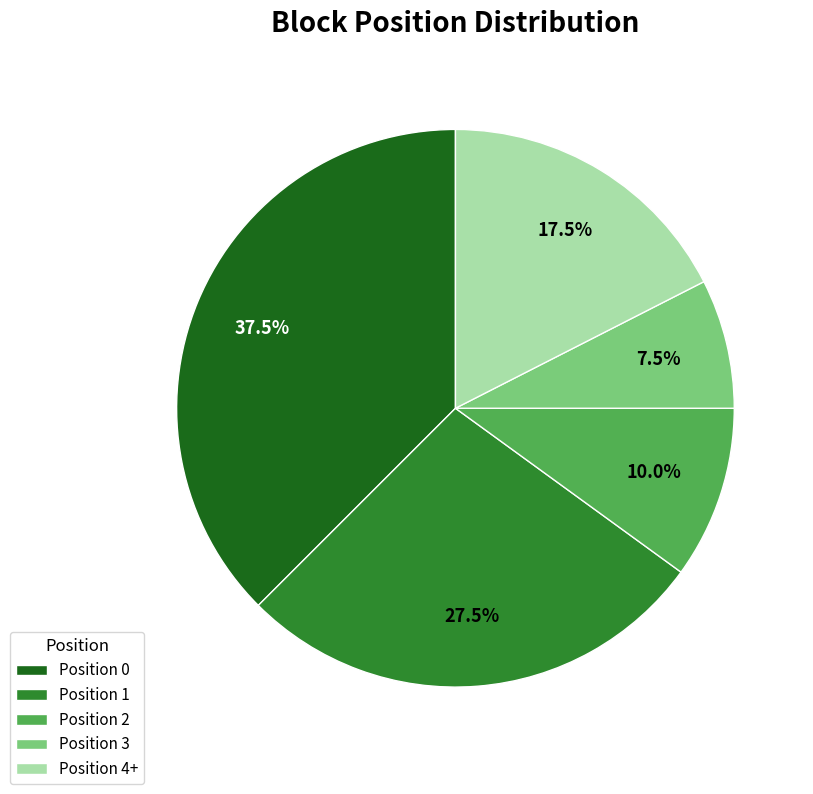

Does Position 2 account for over 50% of the chart?

No